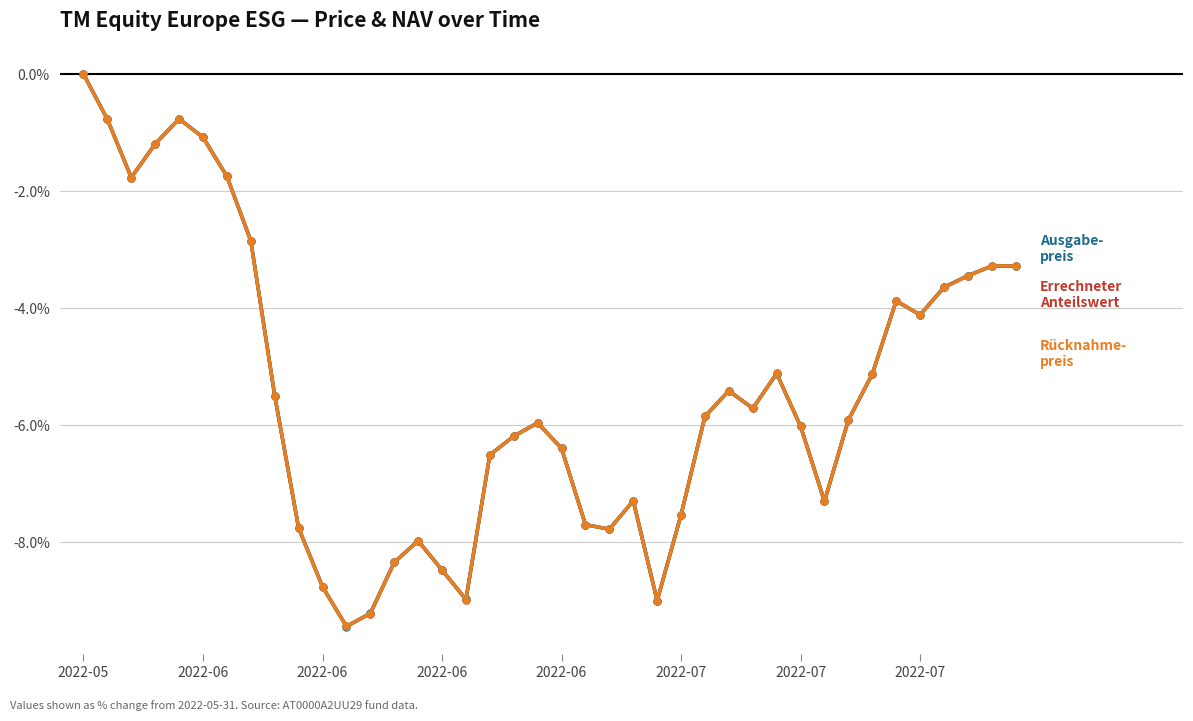

Does the chart have visible grid lines?

Yes